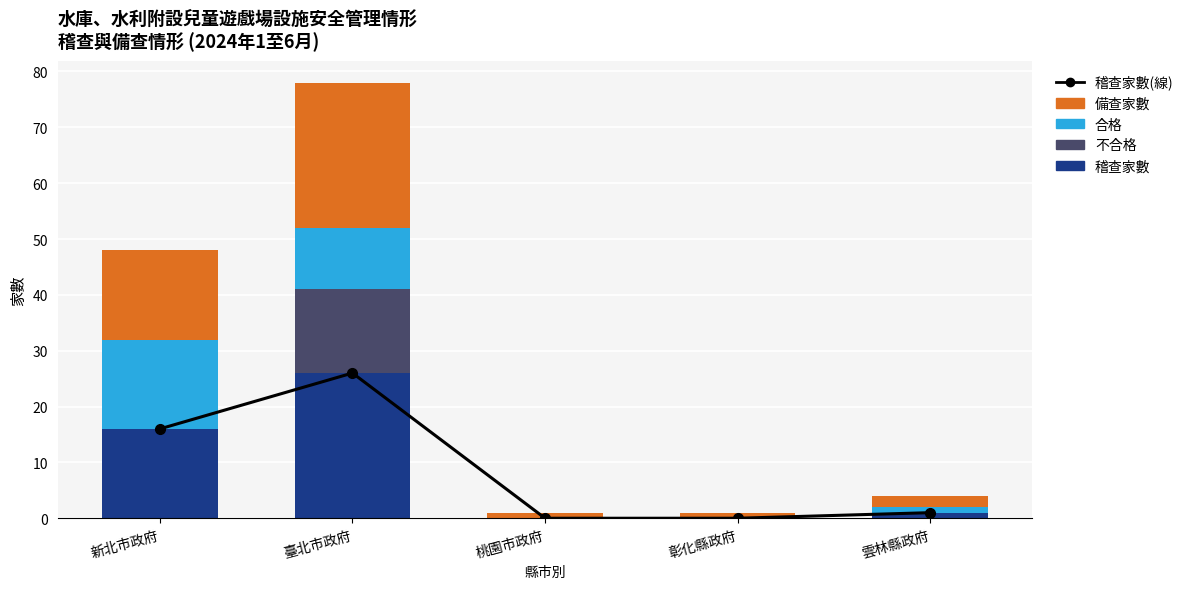

At which category is the sum across all series the highest?

臺北市政府